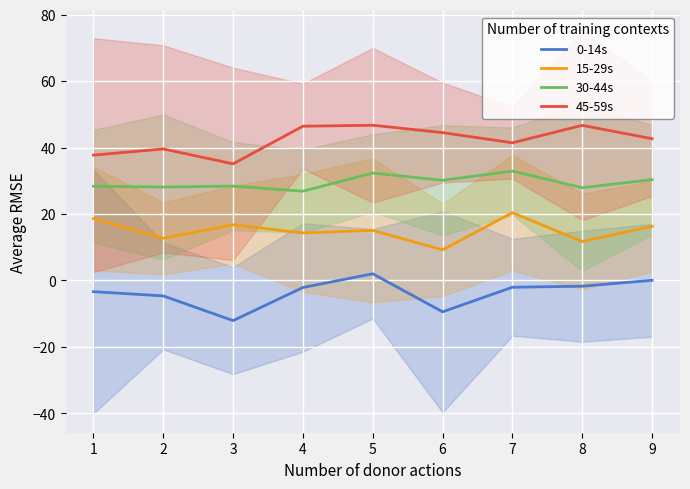

Which series has the largest total across all categories?

45-59s